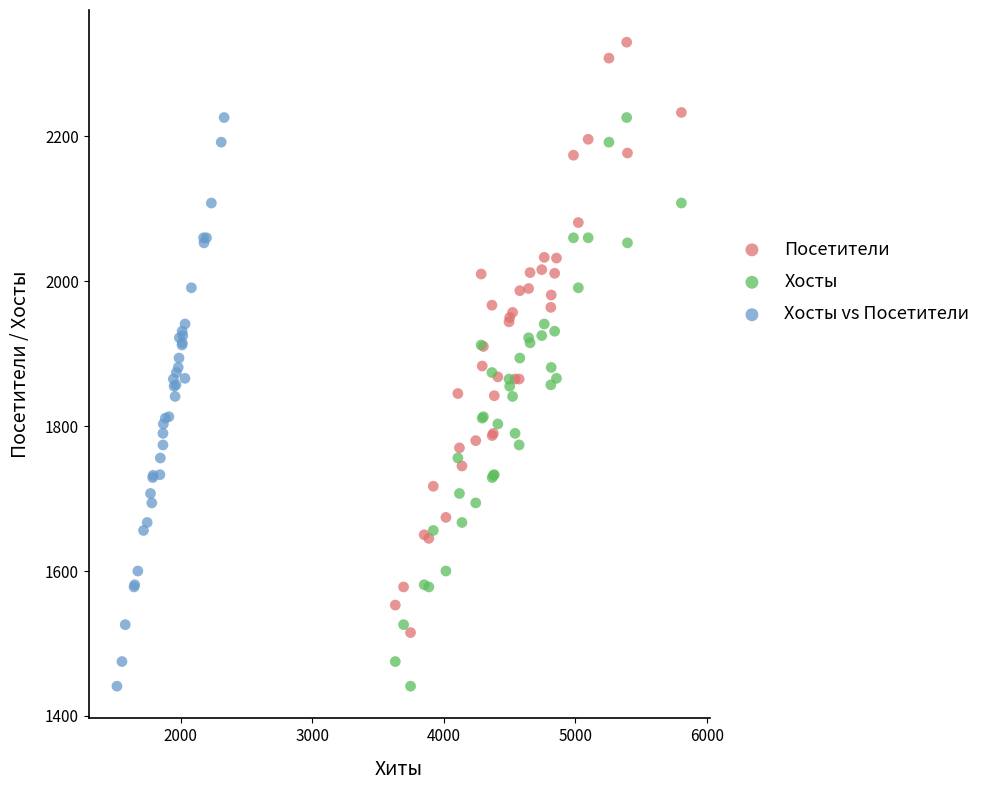

Which series has the largest Y range (max minus min)?

Посетители